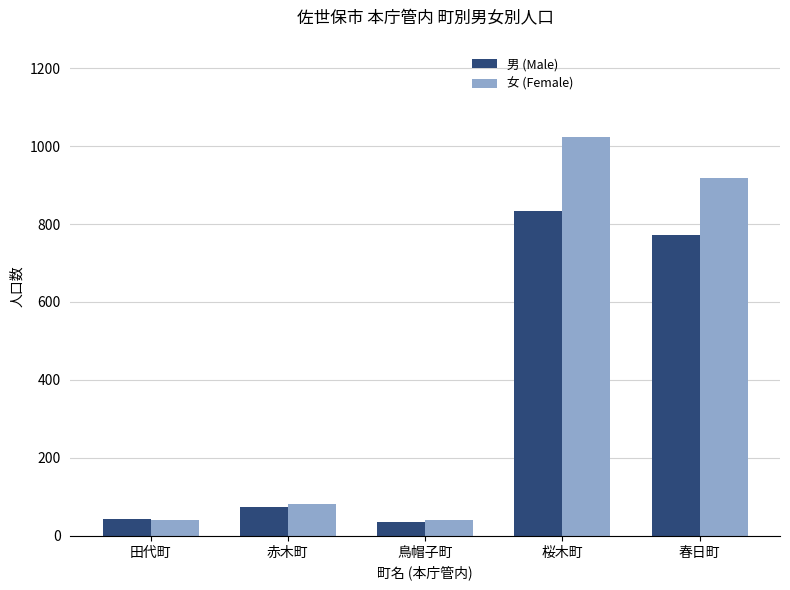

What is the value of the 男 (Male) bar at the 3rd from the left?

36